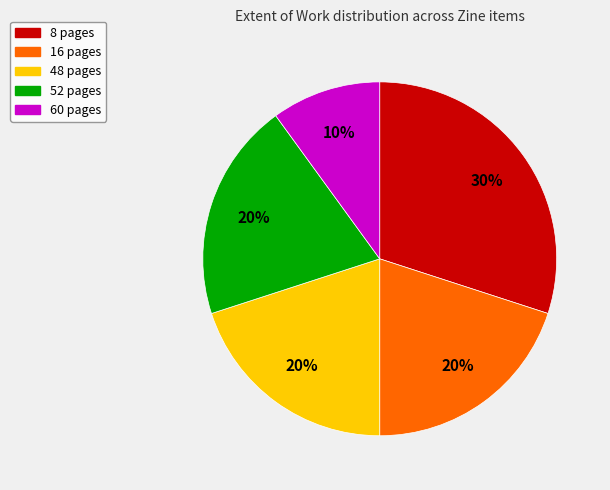

To the nearest percent, what is the average slice percentage?

20%